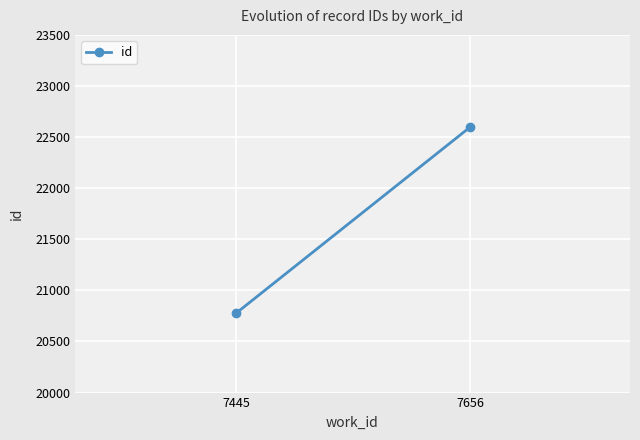

What is the difference between the maximum and minimum values?

1822.5